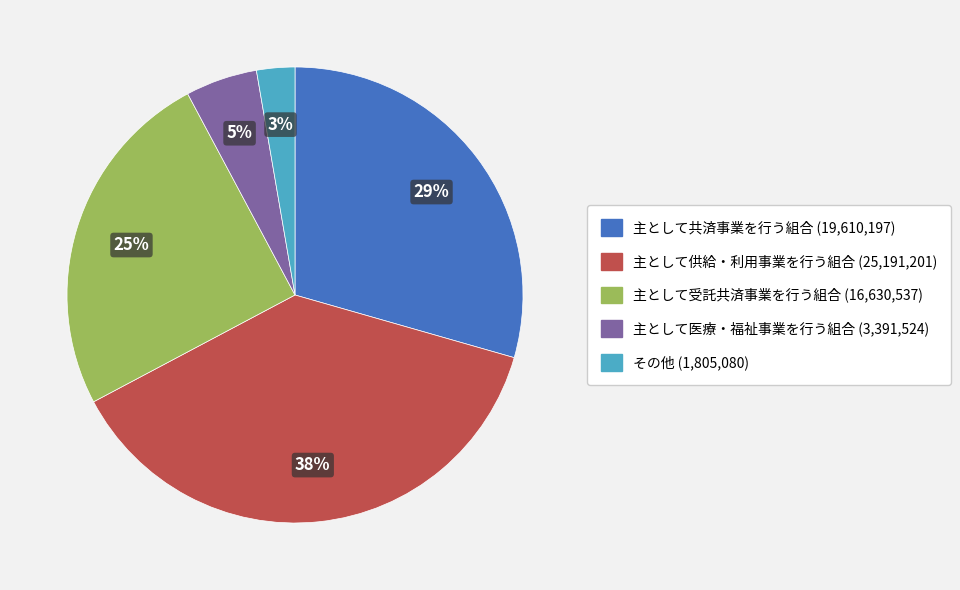

Do 主として供給・利用事業を行う組合 and 主として共済事業を行う組合 together represent more than half of the pie?

Yes